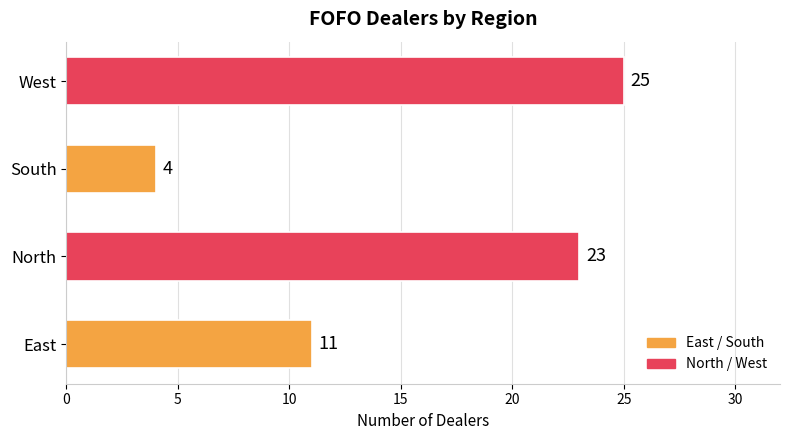

True or false: the data shows 23 at North.

True